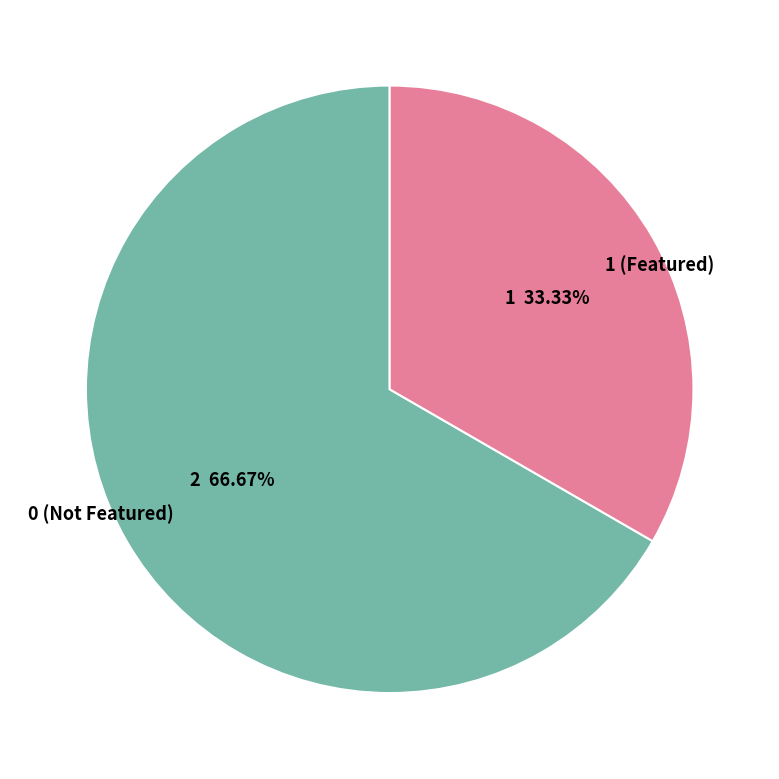

Rank the categories by value from lowest to highest.

1 (Featured), 0 (Not Featured)